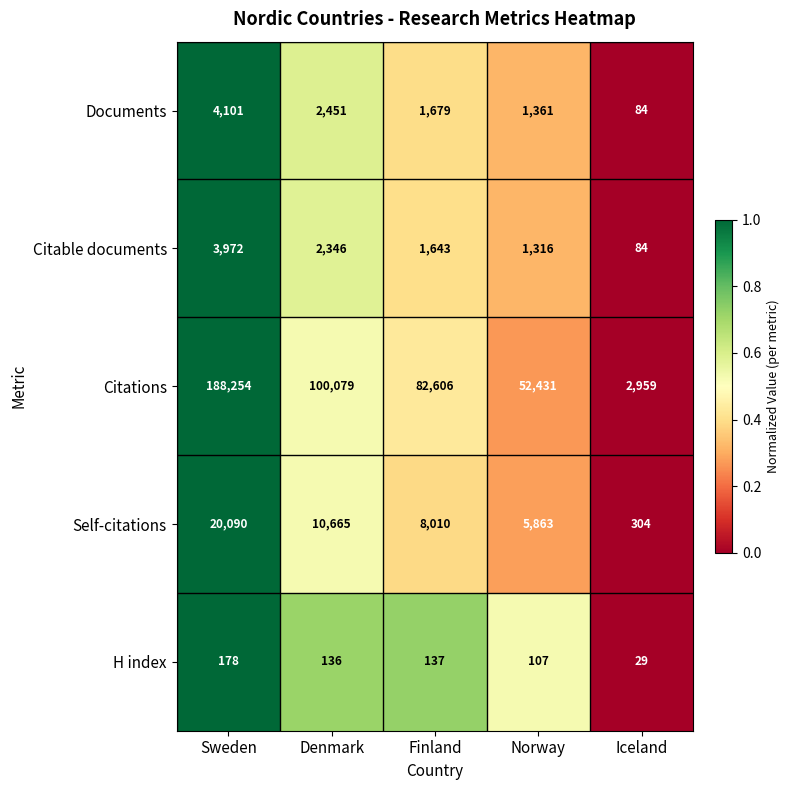

Rank the series at Finland from highest to lowest value.

Citations, Self-citations, Documents, Citable documents, H index